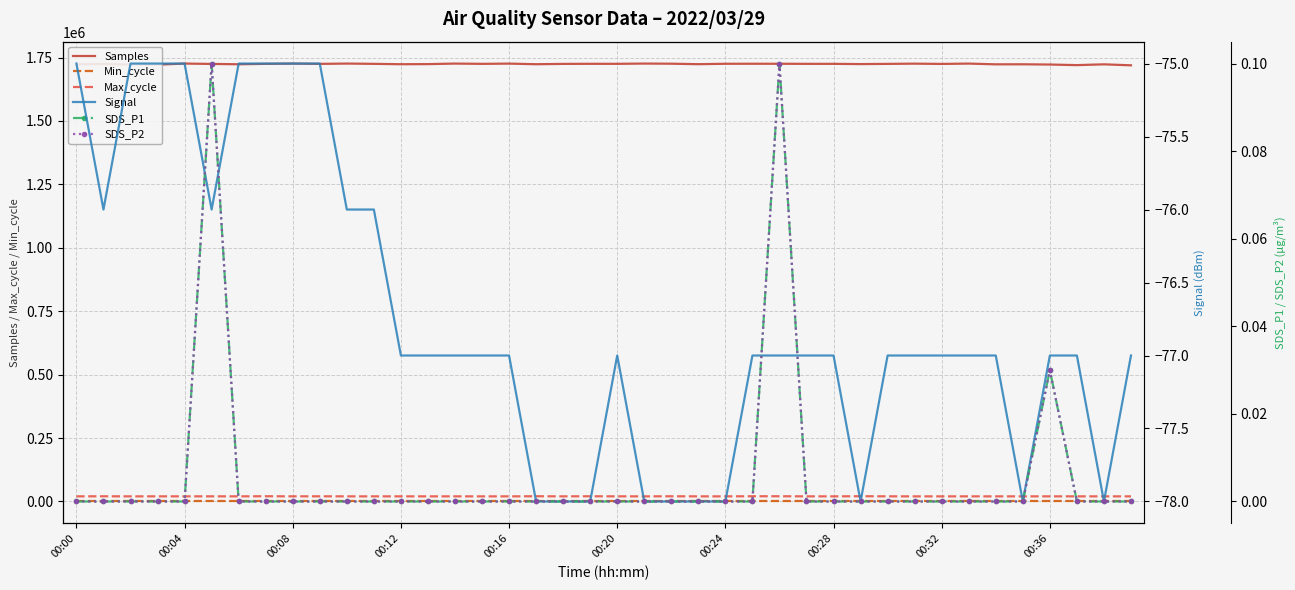

True or false: Max_cycle and Samples intersect in this chart.

False